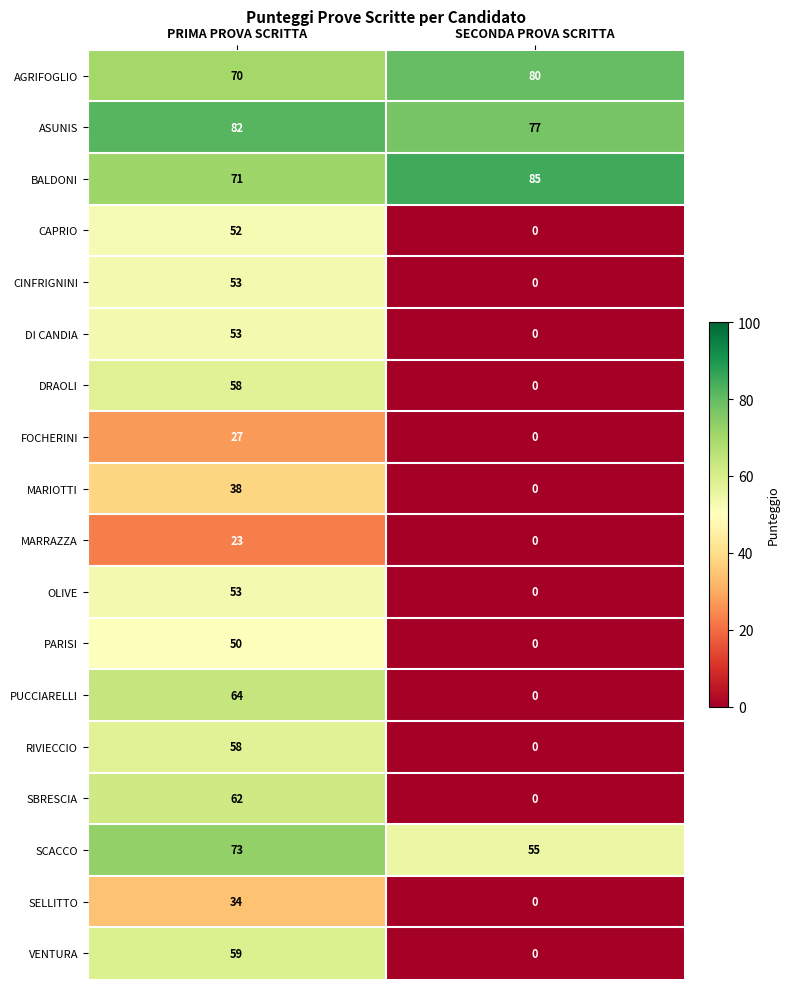

The SELLITTO series shows 0 at SECONDA PROVA SCRITTA. True or false?

True